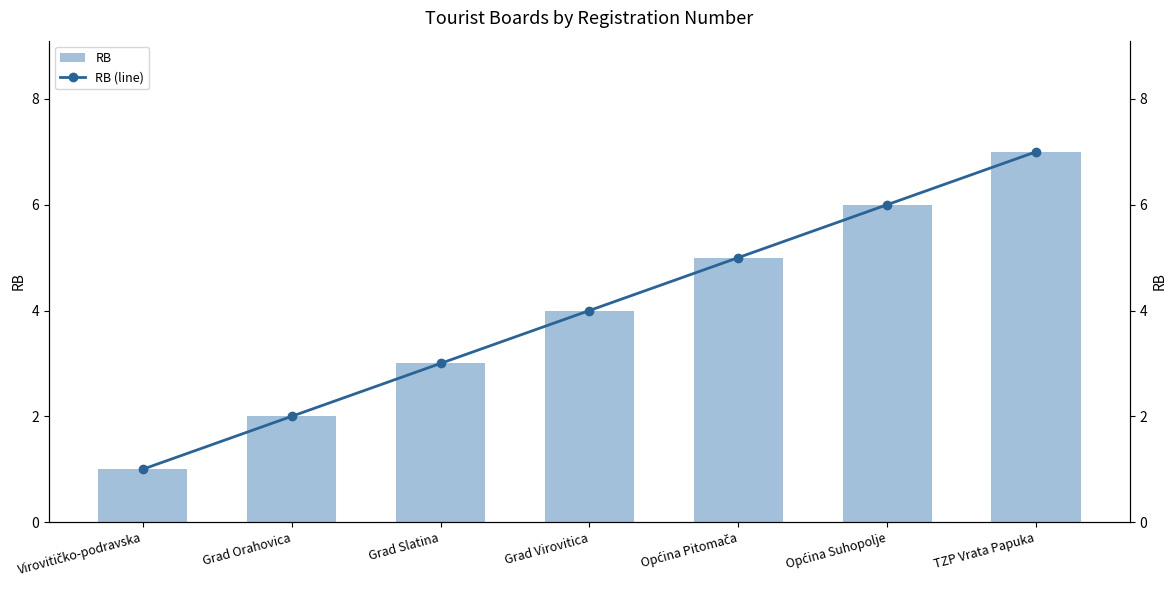

Between Grad Orahovica and TZP Vrata Papuka, which series saw the biggest shift?

RB